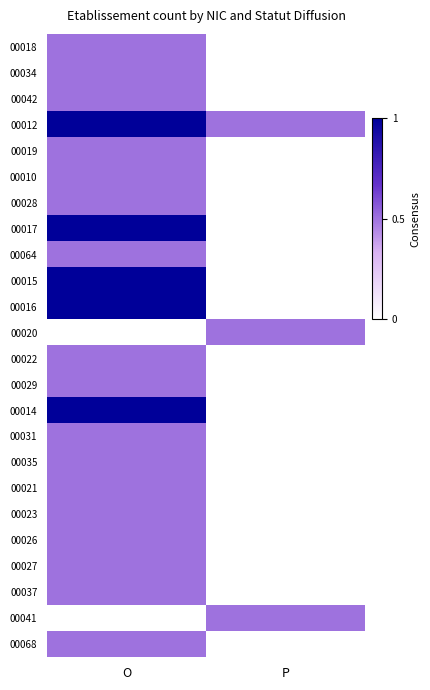

What is the total value across all series at P?

1.5